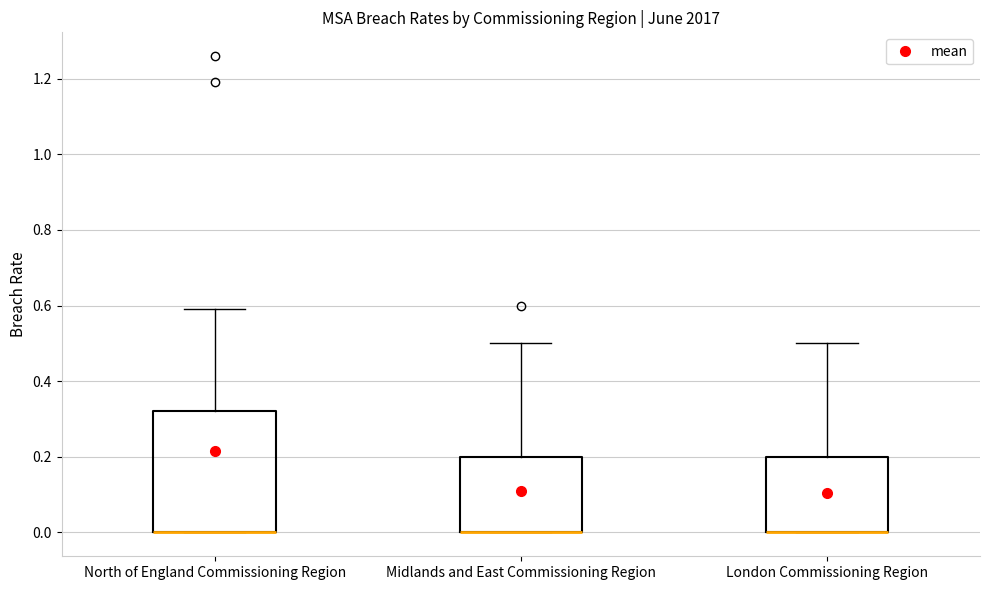

Where is the lower edge of the box for Midlands and East Commissioning Region on the y-axis? The values are not printed on the chart, so give them approximately, as read against the axis.

0.00